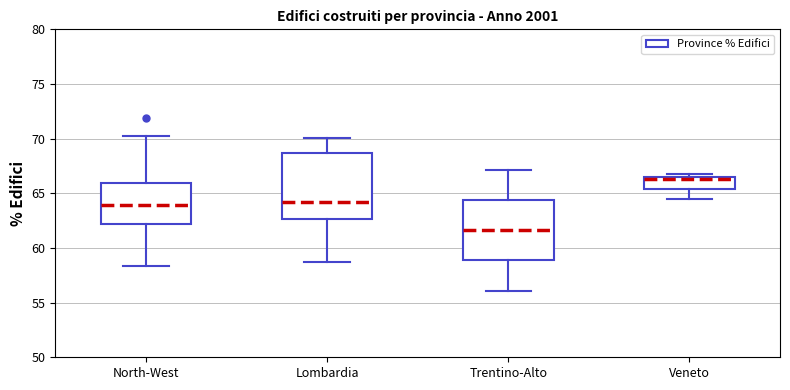

Reading left to right, read every box against the y-axis: the position of its median line, the range the box covers, and the ends of its whiskers. The values are not printed on the chart, so give them approximately, as read against the axis.

North-West: median 64.0, box 62.0 to 66.0, whiskers 58.5 to 70.0
Lombardia: median 64.0, box 62.5 to 68.5, whiskers 58.5 to 70.0
Trentino-Alto: median 61.5, box 59.0 to 64.5, whiskers 56.0 to 67.0
Veneto: median 66.5 (just below the box's upper edge), box 65.5 to 66.5, whiskers 64.5 to 67.0